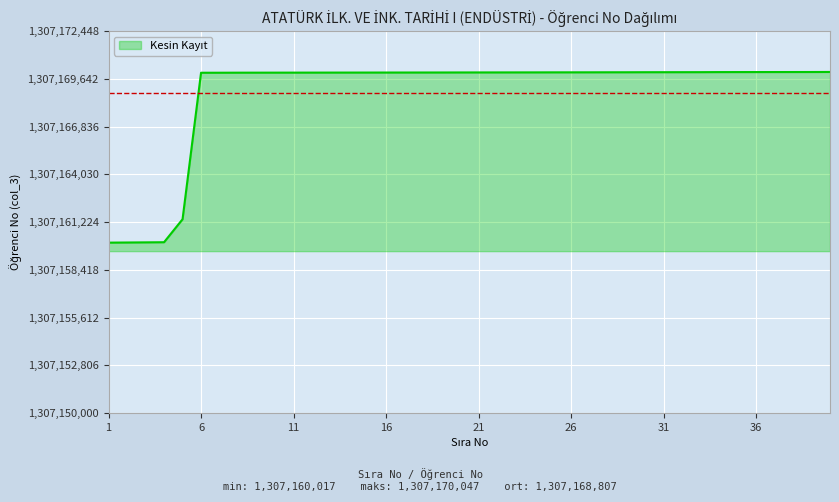

What is the minimum value shown in the chart?

1307160017